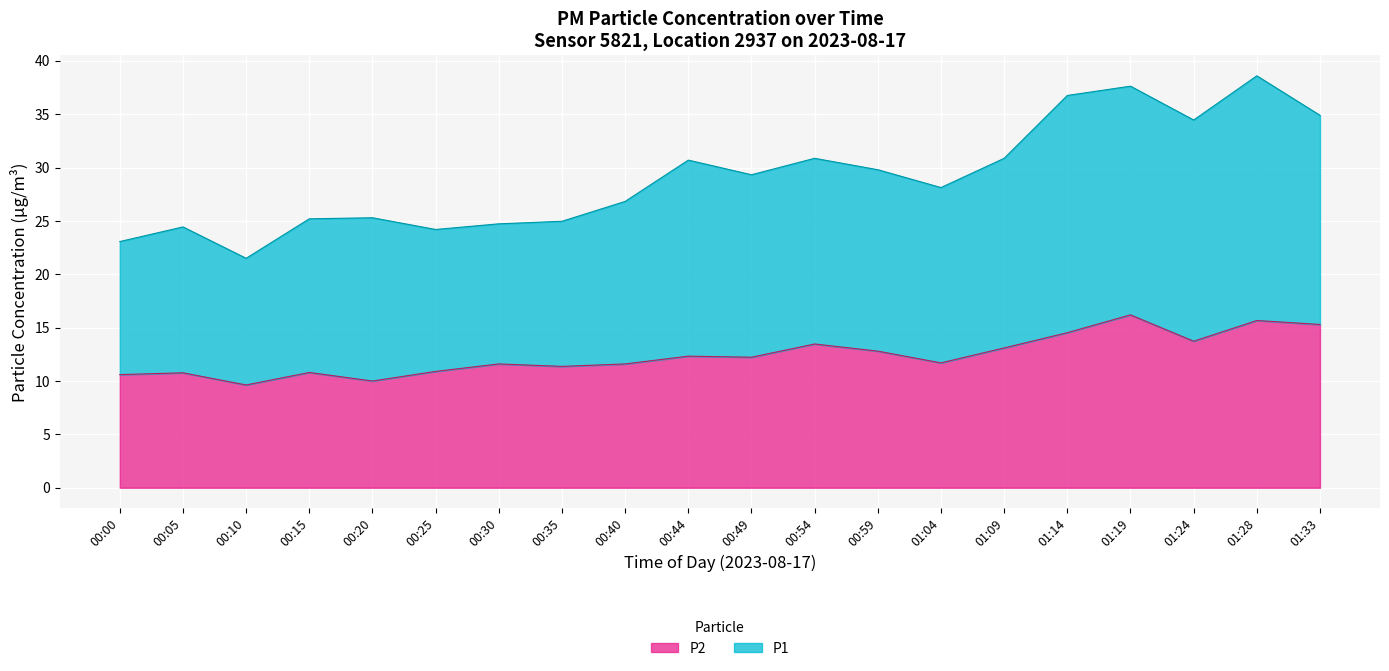

True or false: P2 has a value of 26.4 at 01:28.

False